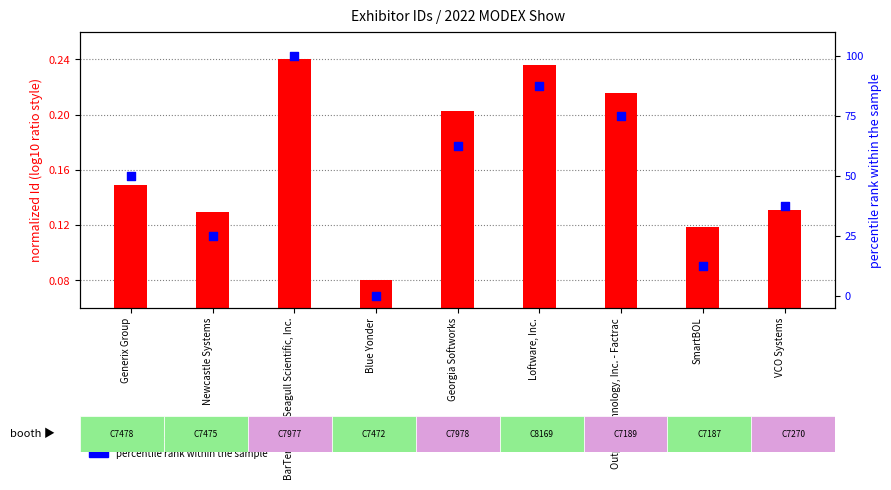

Which series reaches the maximum Y coordinate?

percentile rank within the sample